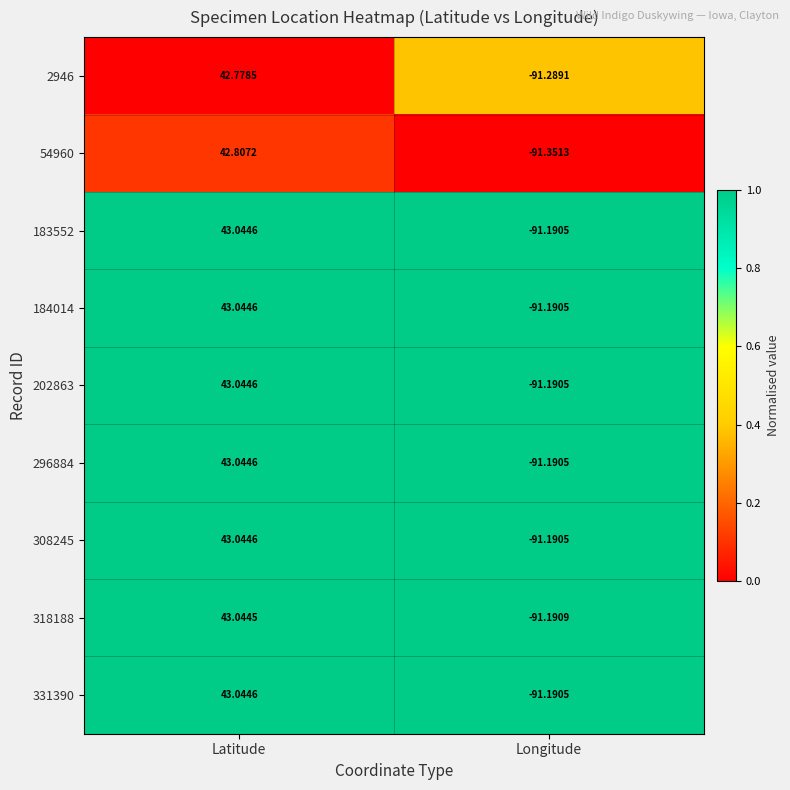

Where does the 202863 series first go above 43?

Latitude